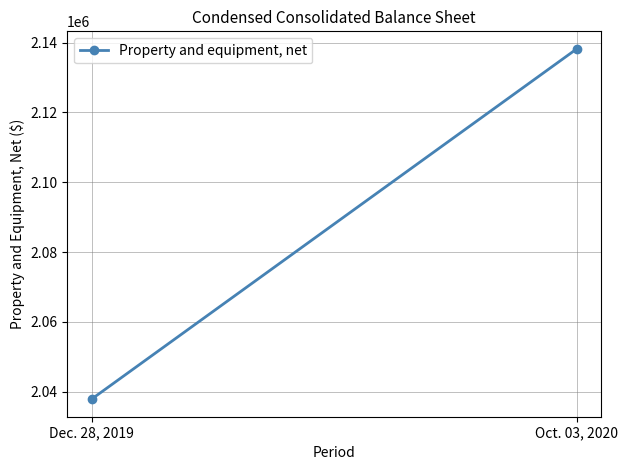

Reading right to left, extract all data points from this chart.

2138194	2037849